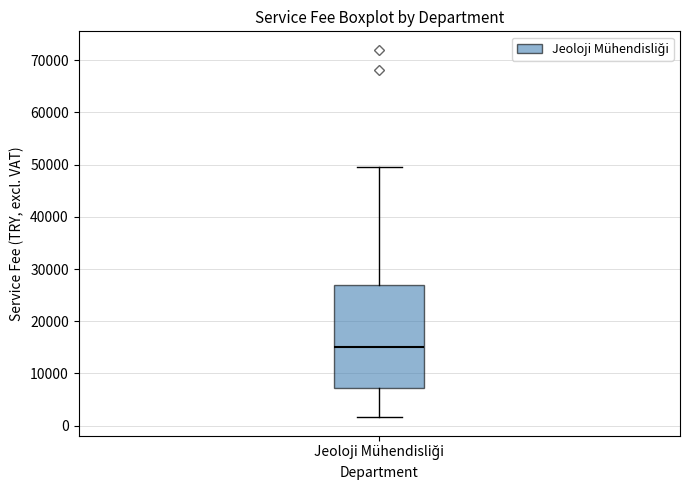

Transcribe this box plot: give where the median line is, the range the box spans, and where the two whiskers end, as read against the y-axis. The values are not printed on the chart, so give them approximately, as read against the axis.

median 15000, box 7000 to 27000, whiskers 2000 to 50000